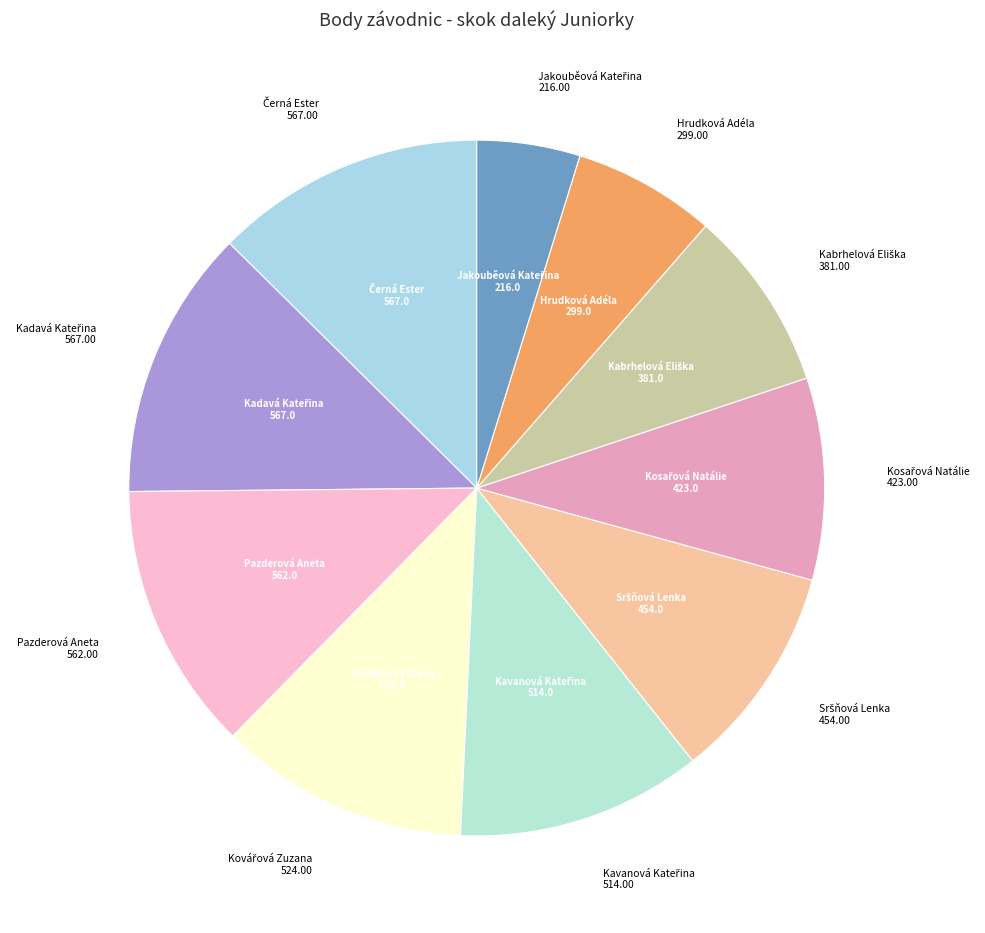

Which category has the smallest portion of the pie?

Jakouběová Kateřina